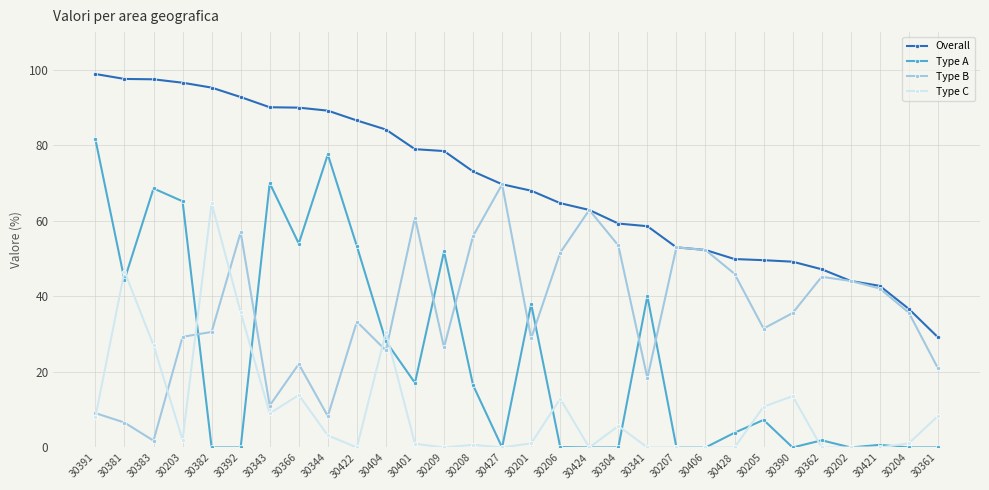

True or false: Overall and Type C cross at least once.

False